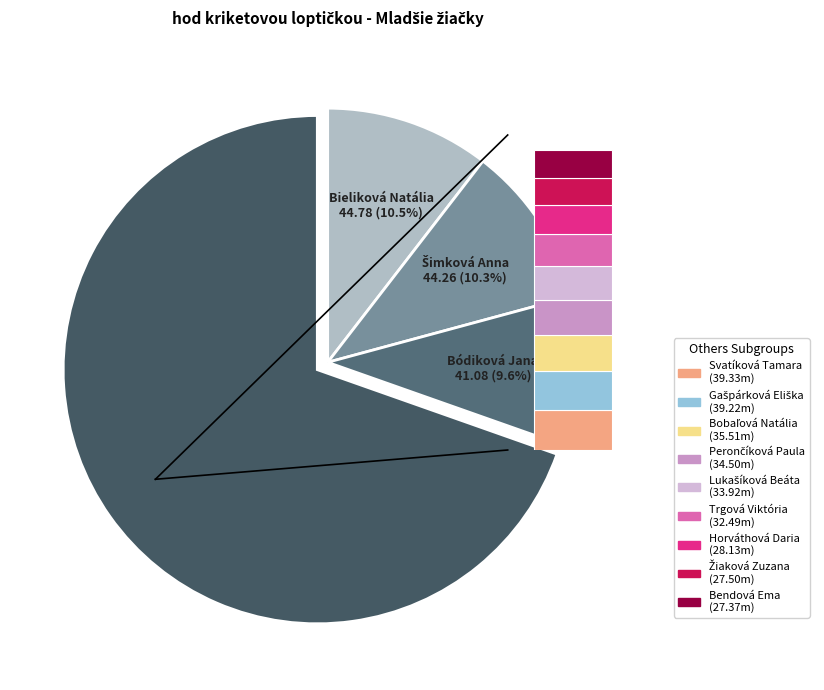

Which category has the biggest portion of the pie?

Bieliková Natália